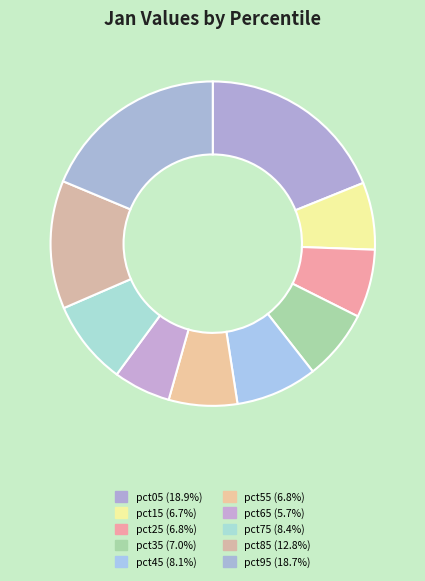

To the nearest percent, what portion does pct65 represent?

6%